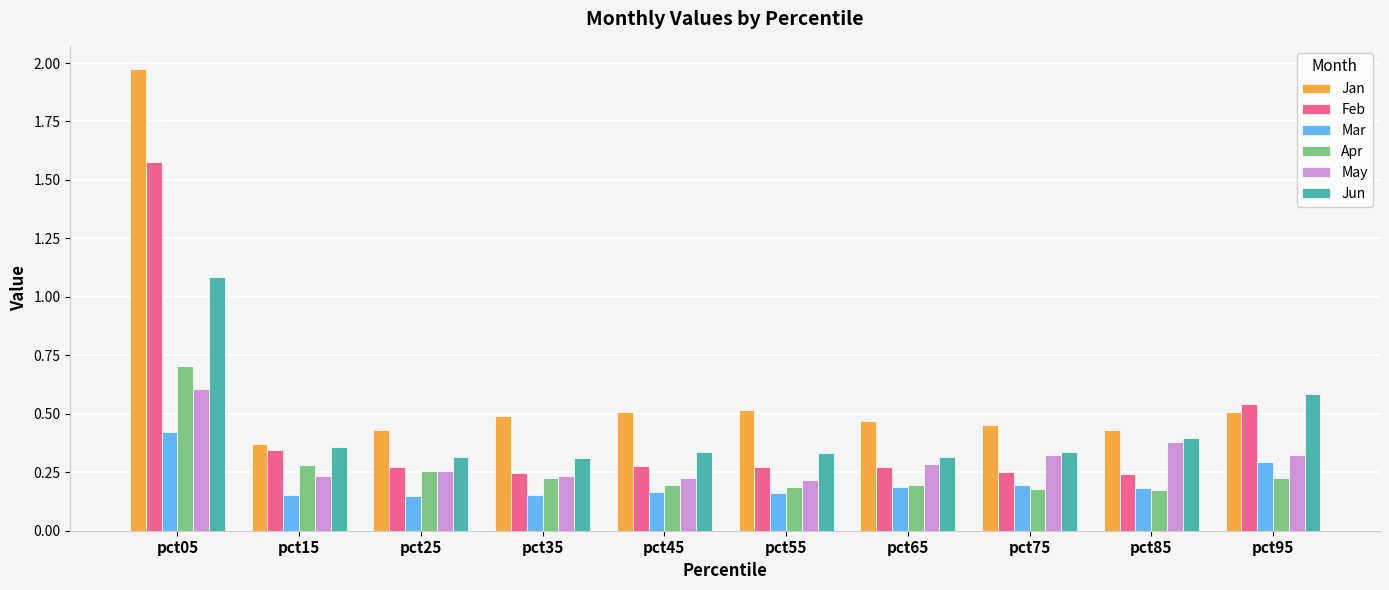

Which series changed the most between pct15 and pct85?

May